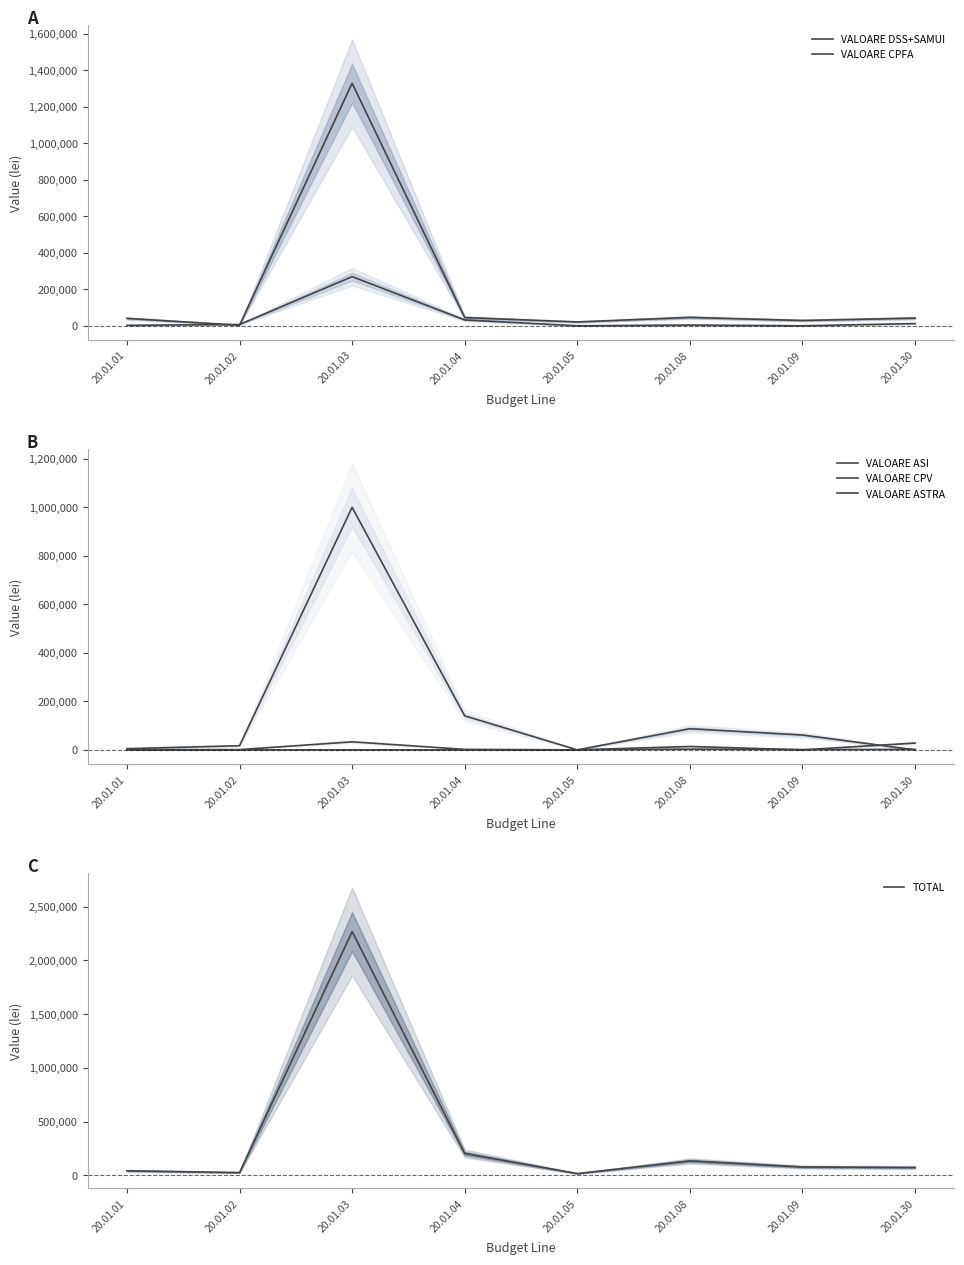

How many categories are shown in the chart?

8